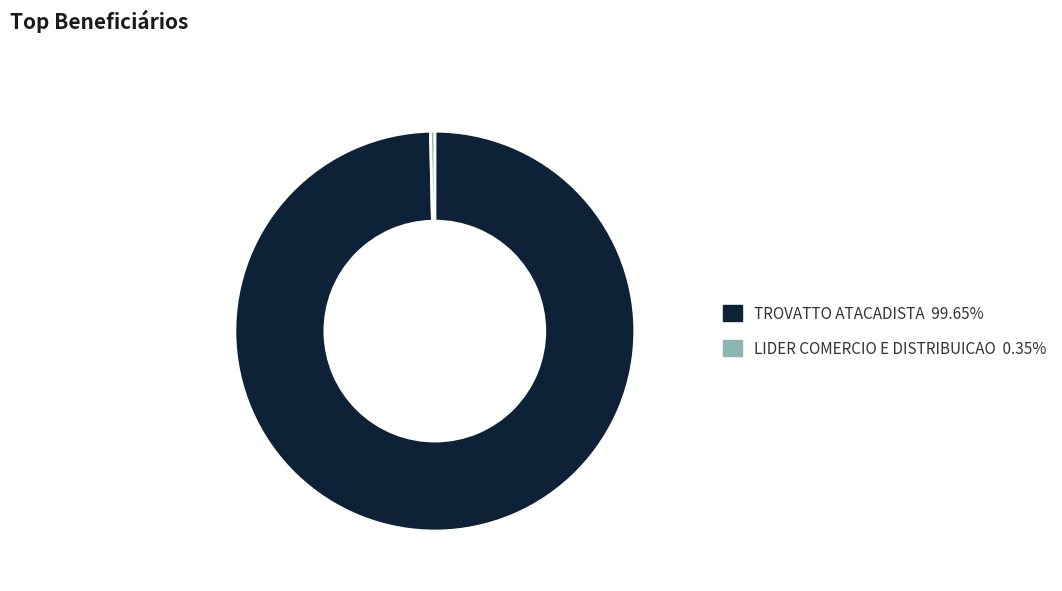

Does any single category account for the majority?

Yes